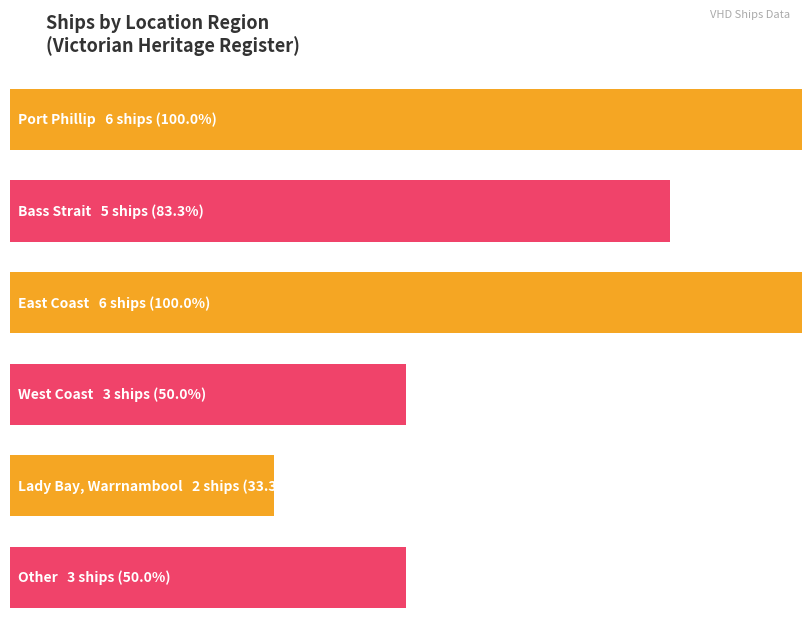

Are the bars horizontal?

Yes